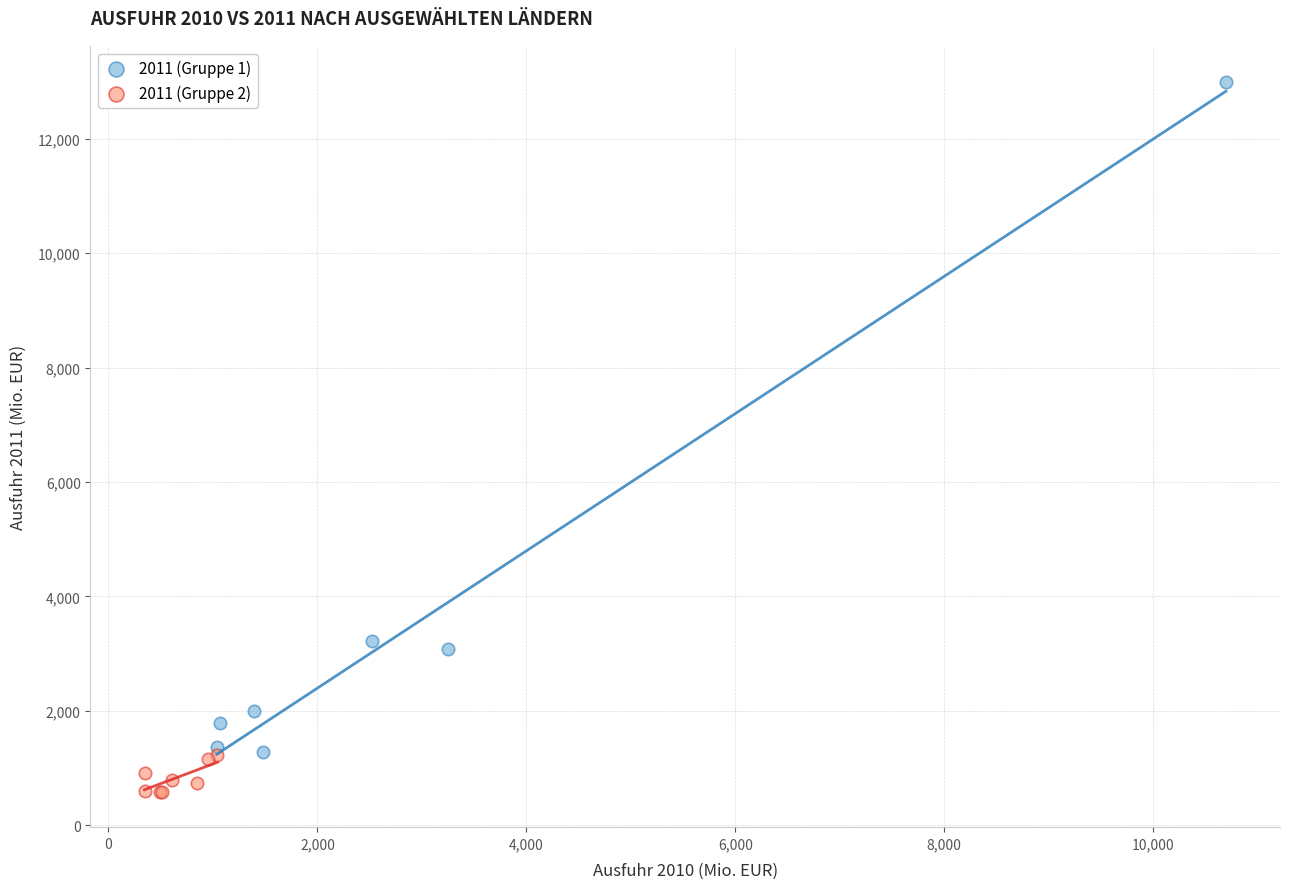

Which series contains the lowest Y value?

2011 (Gruppe 2)